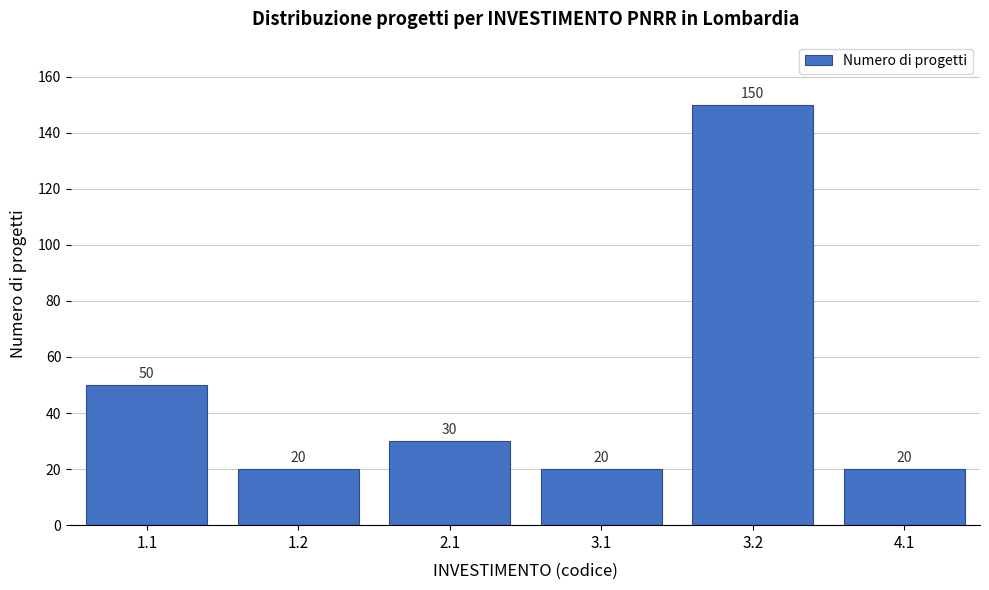

Reading right to left, list all the values displayed in this chart.

20	150	20	30	20	50